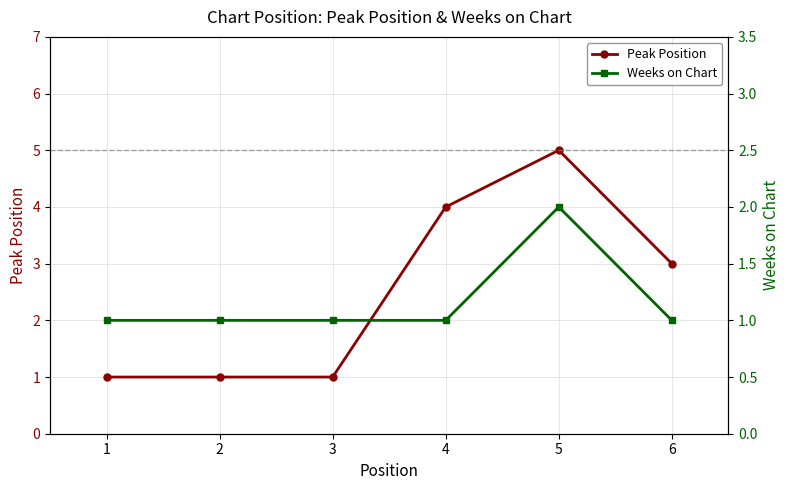

How many lines are shown in the chart?

2